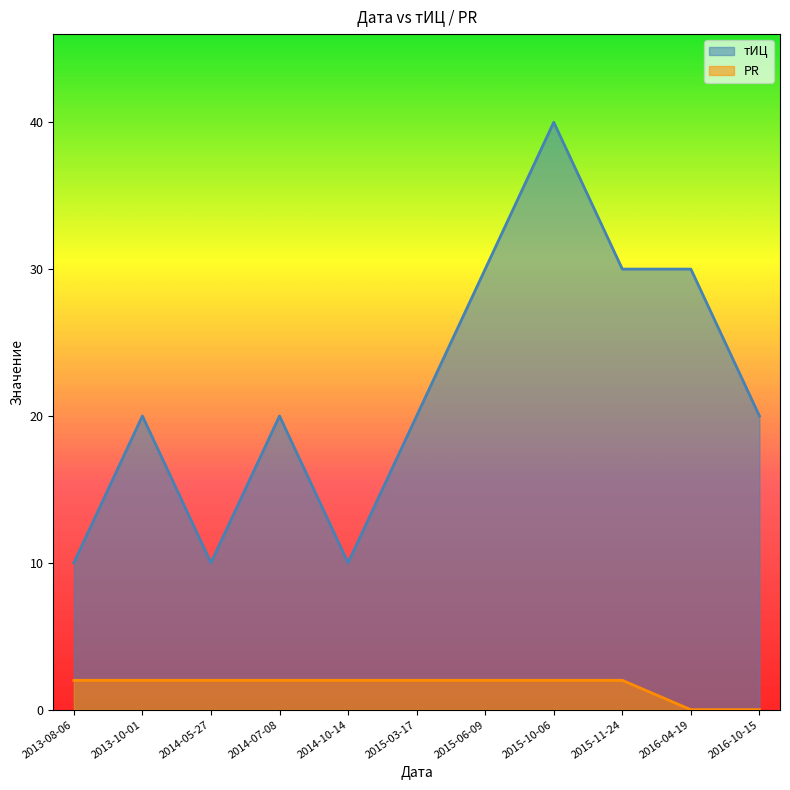

List the series in order of their overall mean, lowest first.

PR, тИЦ